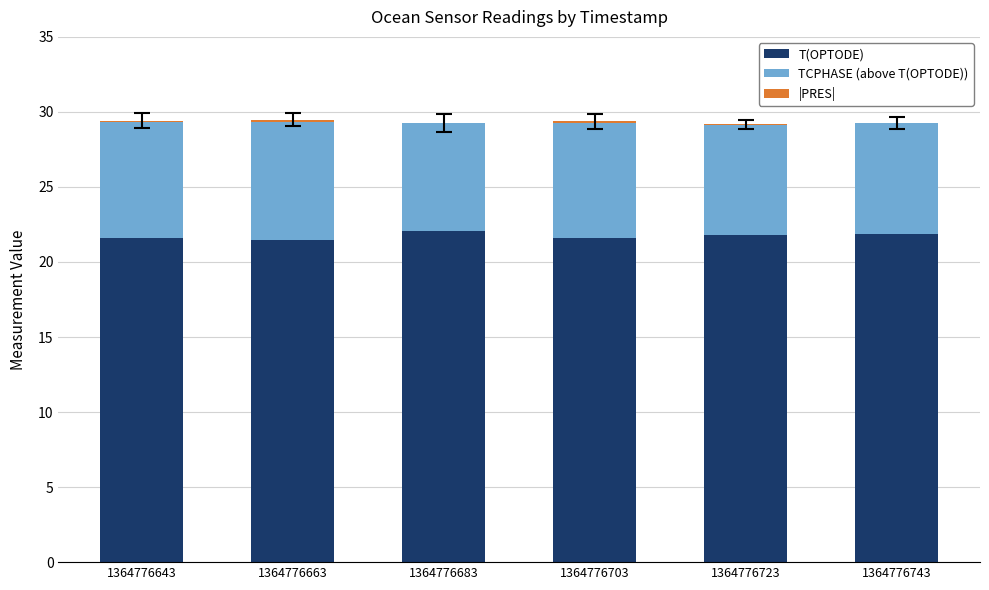

What is the sum of all T(OPTODE) values?

130.4